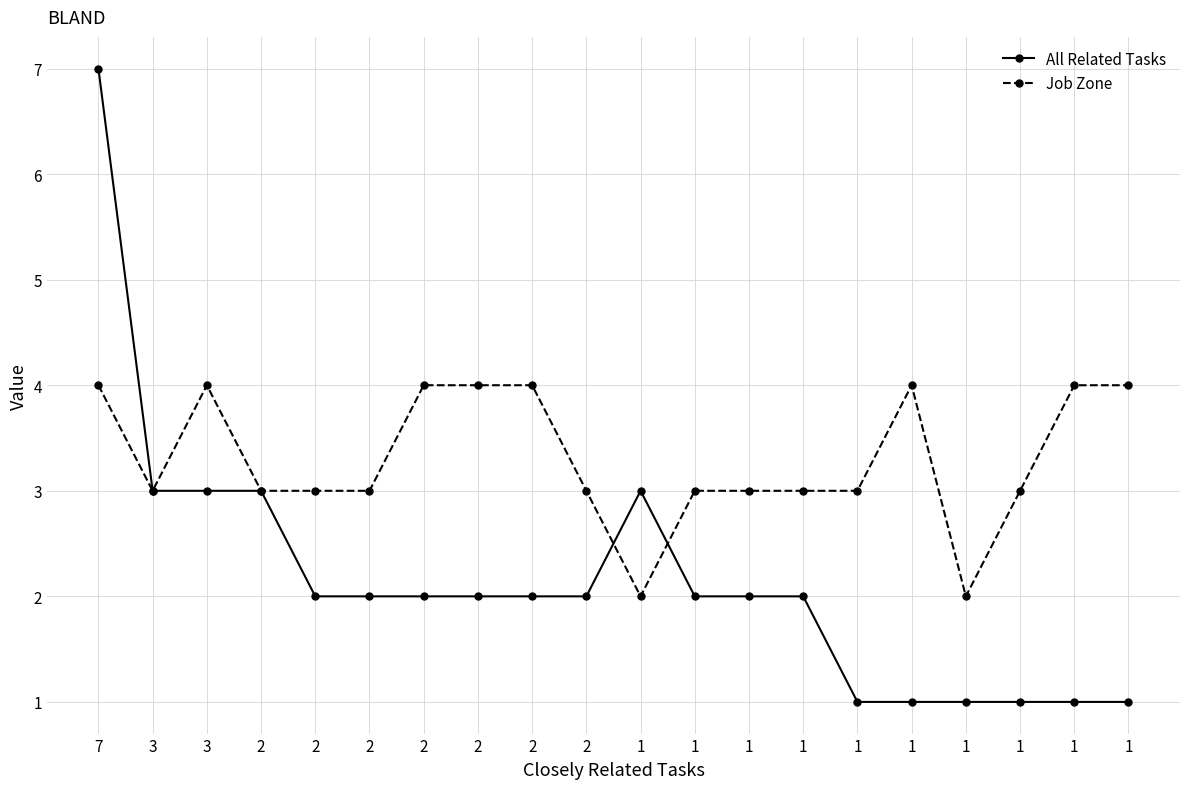

What is the sum of the All Related Tasks values at 2 and 1?

4